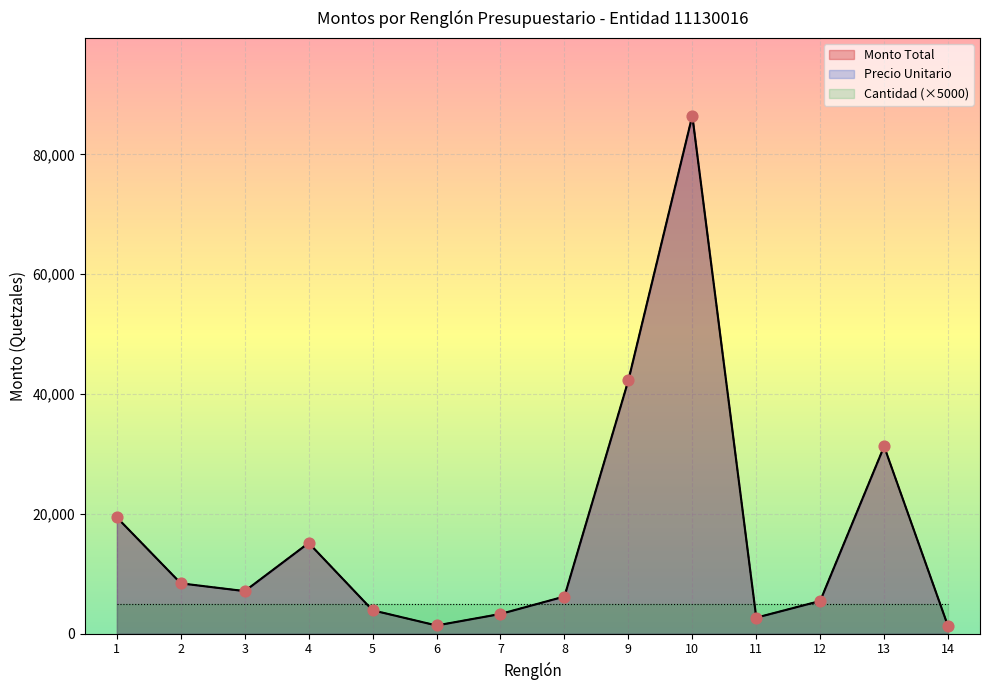

Which series contains the highest Y value?

Monto Total